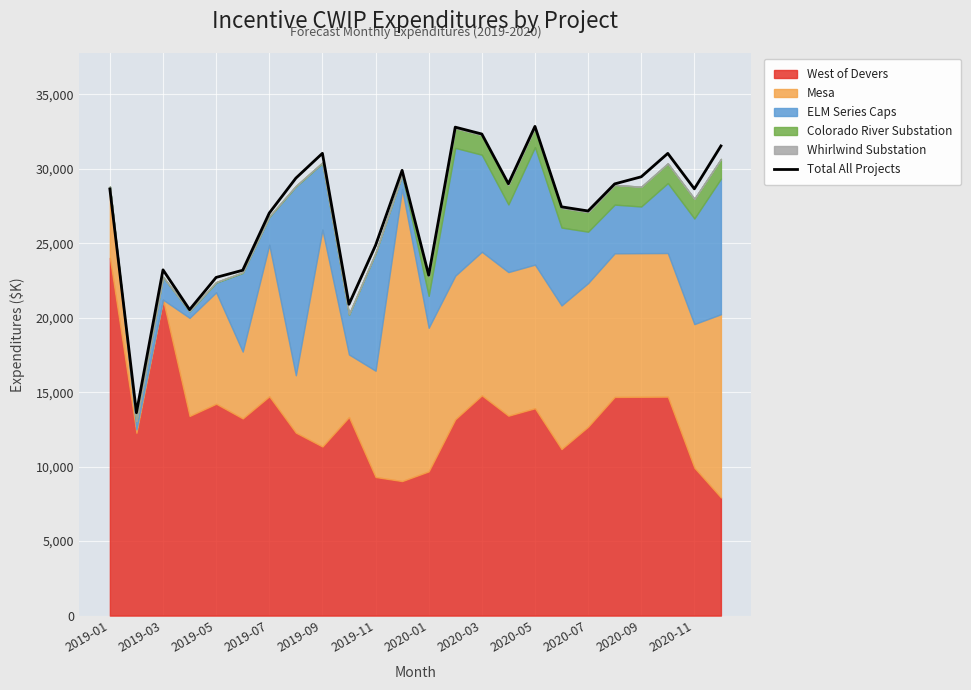

True or false: the data shows 28644.0 at 2019-01.

True